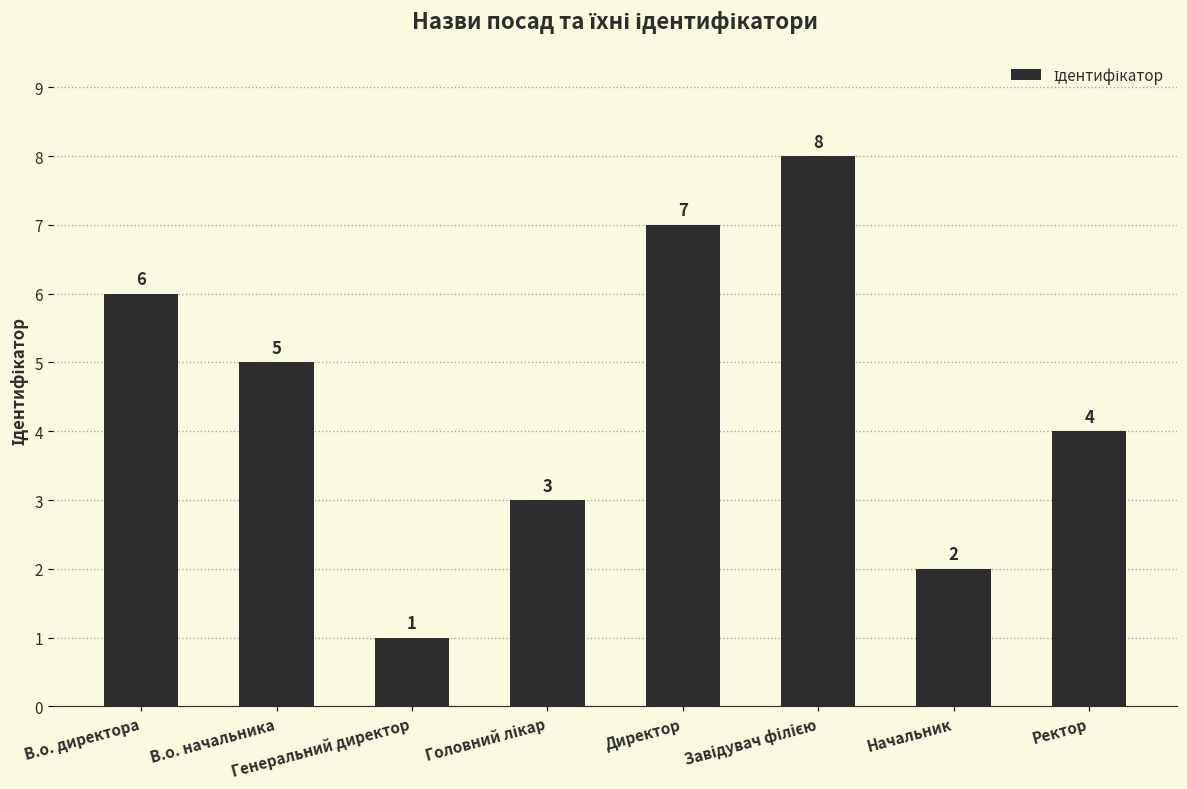

What is the sum of all values?

36